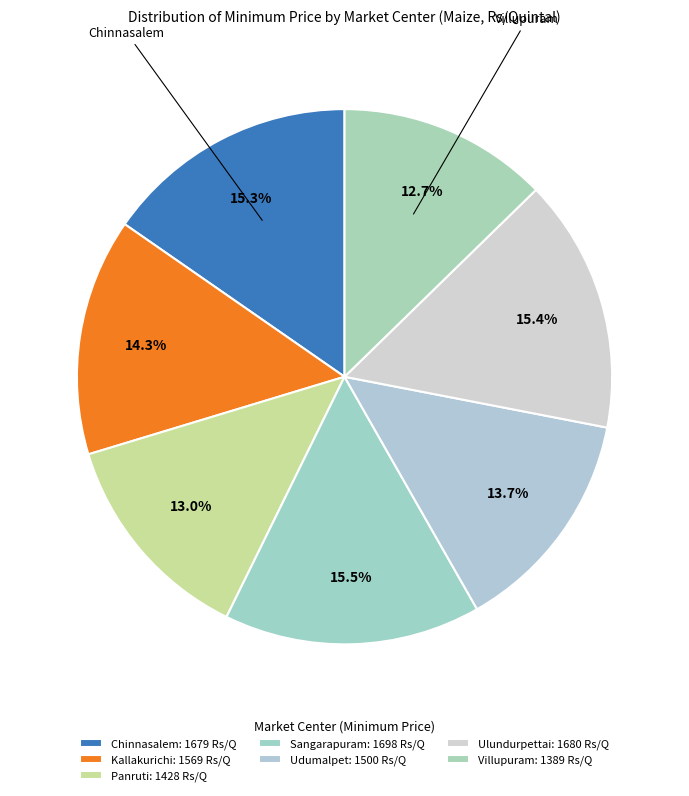

Is it true that Sangarapuram is 23% of the pie?

False